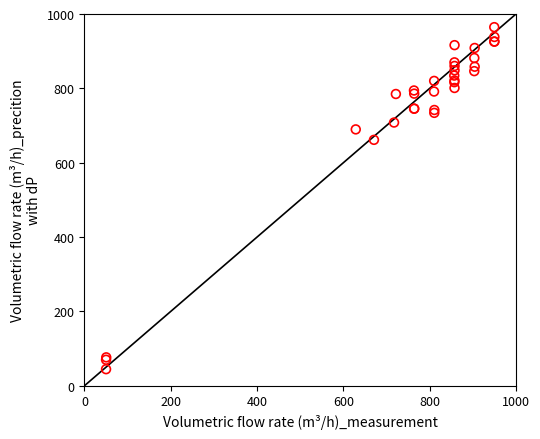

What Y value in the scatter plot is closest to 504?

661.5